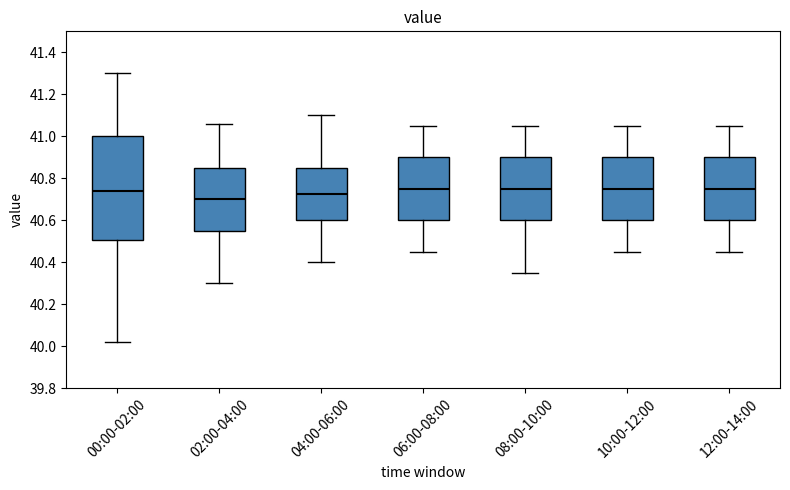

Reading left to right, transcribe this box plot: for each box, give where its median line is, the range the box spans, and where its two whiskers end, as read against the y-axis. The values are not printed on the chart, so give them approximately, as read against the axis.

00:00-02:00: median 40.74, box 40.50 to 41.00, whiskers 40.02 to 41.30
02:00-04:00: median 40.70, box 40.56 to 40.86, whiskers 40.30 to 41.06
04:00-06:00: median 40.72, box 40.60 to 40.86, whiskers 40.40 to 41.10
06:00-08:00: median 40.76, box 40.60 to 40.90, whiskers 40.46 to 41.06
08:00-10:00: median 40.76, box 40.60 to 40.90, whiskers 40.36 to 41.06
10:00-12:00: median 40.76, box 40.60 to 40.90, whiskers 40.46 to 41.06
12:00-14:00: median 40.76, box 40.60 to 40.90, whiskers 40.46 to 41.06